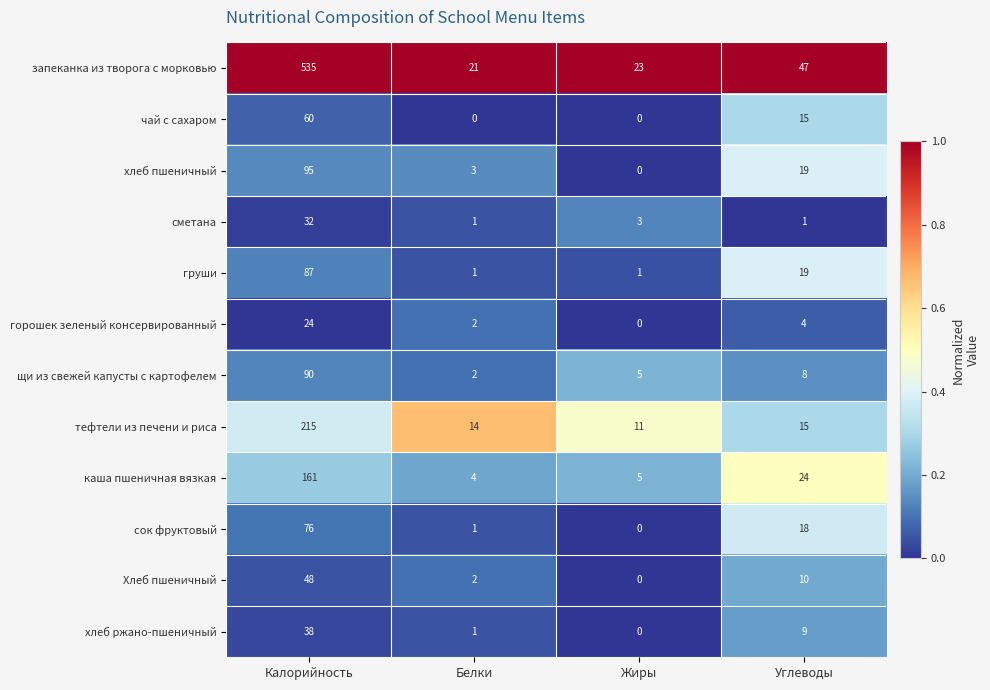

What is the total value across all series at Жиры?

48